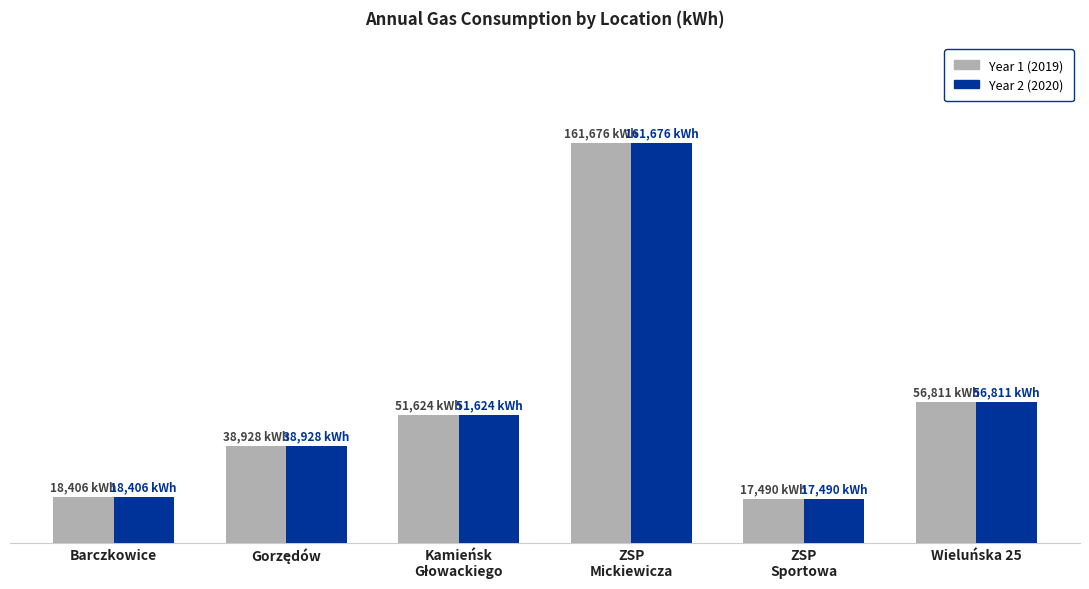

What is the greatest value displayed?

161676